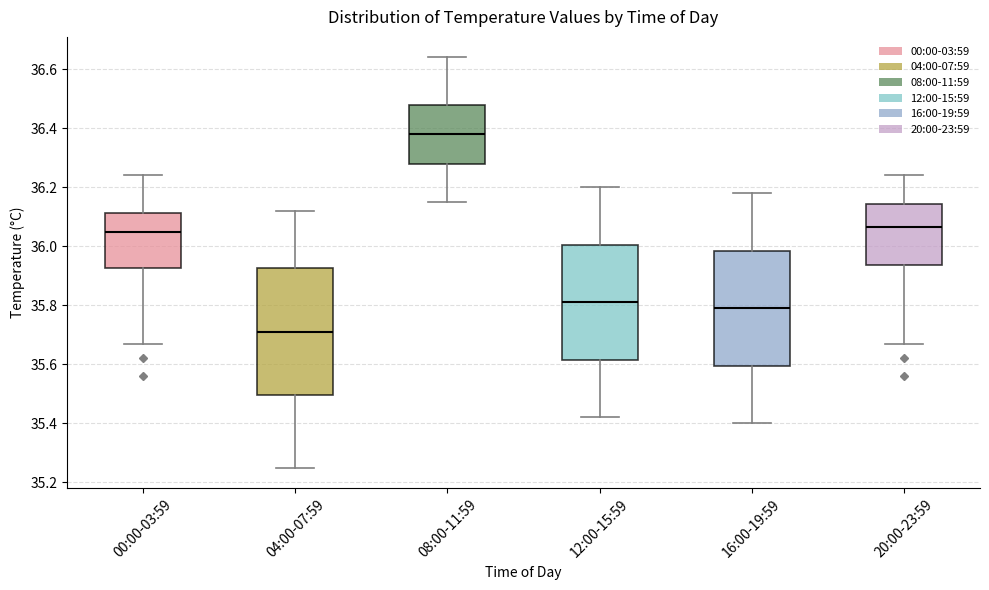

Which box has the lowest median line?

04:00-07:59